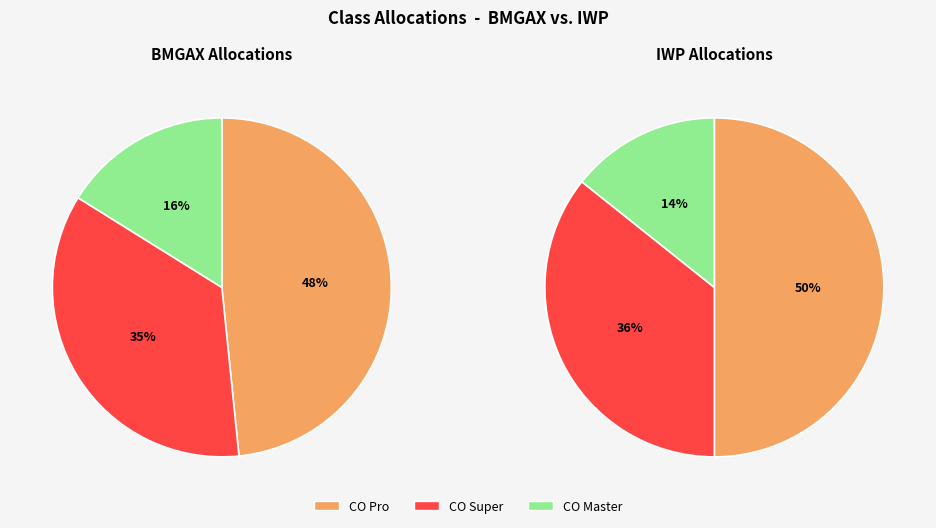

True or false: CO Master accounts for 2% of the total.

False